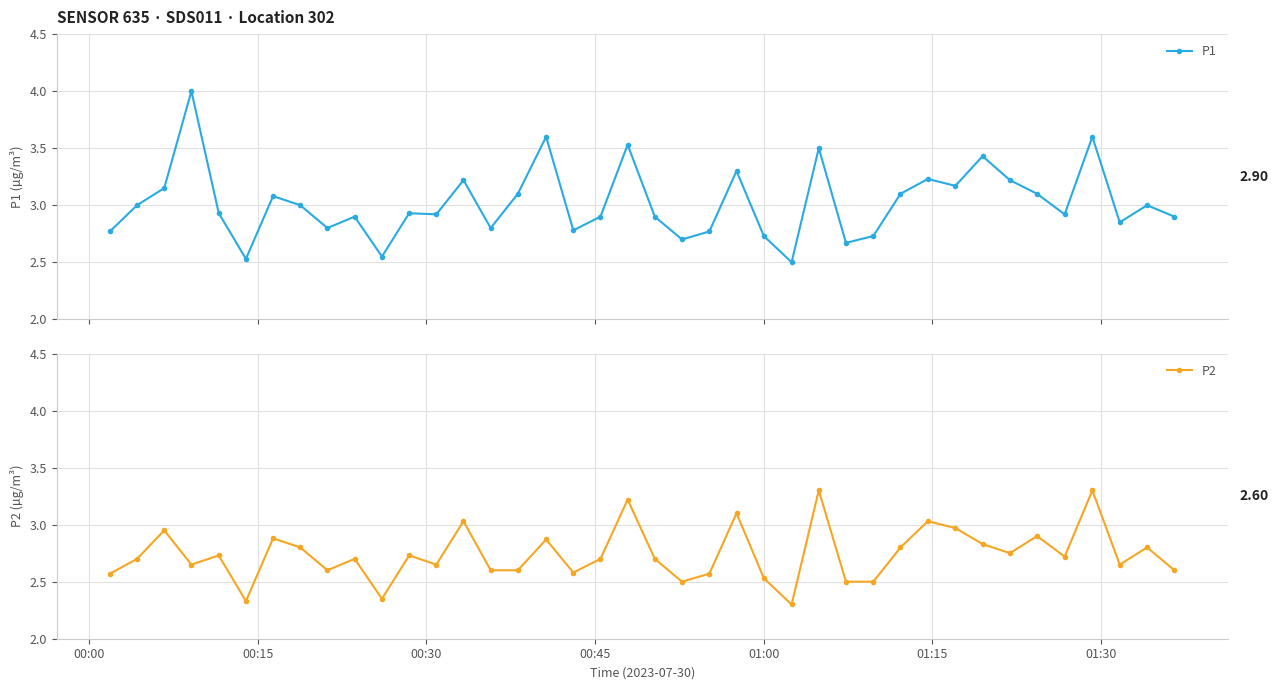

What is the maximum value for P2?

3.3